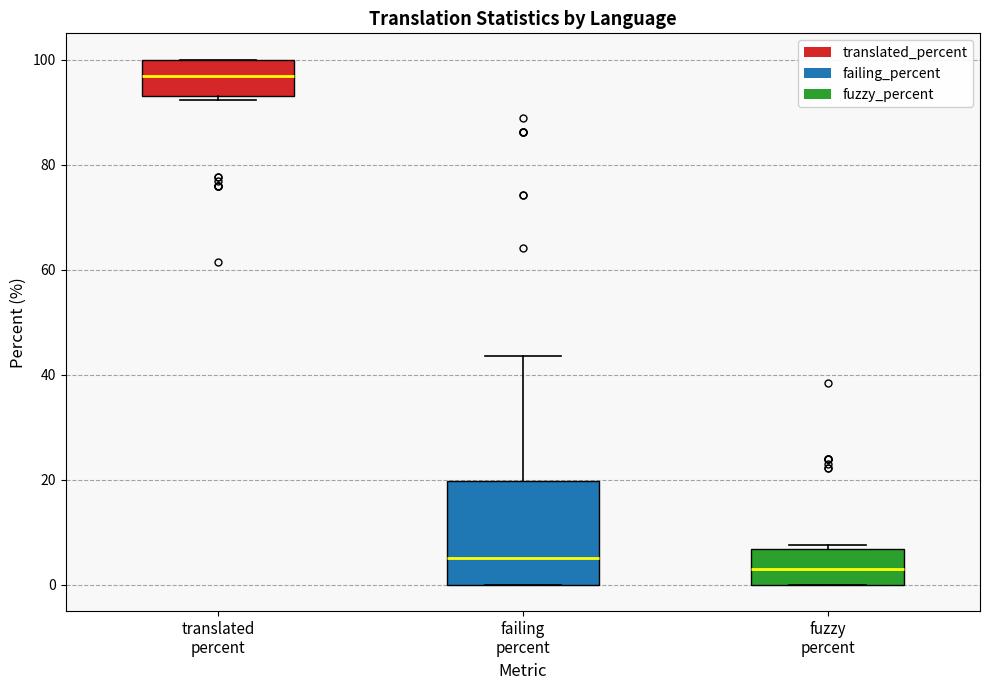

Which box has the lowest median line?

fuzzy percent